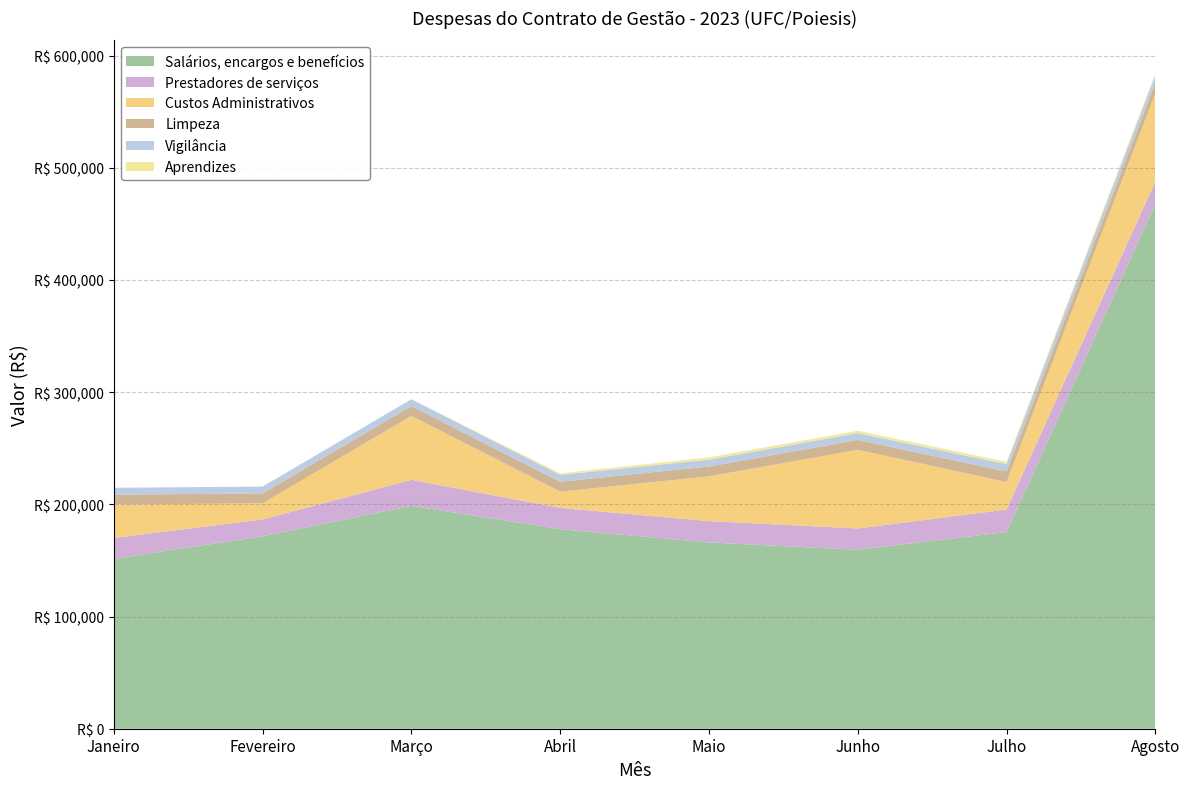

Reading right to left, transcribe all the data shown in this chart.

Salários, encargos e benefícios: Agosto=467500.5	Julho=175300.4	Junho=159472.6	Maio=166028.9	Abril=177815.3	Março=198686.7	Fevereiro=171548.8	Janeiro=151410.5
Prestadores de serviços: Agosto=20087.4	Julho=20054.2	Junho=19010.8	Maio=19010.8	Abril=19010.8	Março=23152.4	Fevereiro=14939.8	Janeiro=18672.4
Custos Administrativos: Agosto=78556.9	Julho=24514.5	Junho=70079.8	Maio=39868.0	Abril=14514.9	Março=56931.4	Fevereiro=14411.4	Janeiro=29750.0
Limpeza: Agosto=9424.0	Julho=9424.0	Junho=8807.5	Maio=8807.5	Abril=8807.5	Março=8807.5	Fevereiro=8807.5	Janeiro=8807.5
Vigilância: Agosto=6525.8	Julho=6525.8	Junho=6098.9	Maio=6098.9	Abril=6098.9	Março=6098.9	Fevereiro=6098.9	Janeiro=6098.9
Aprendizes: Agosto=2213.6	Julho=2004.3	Junho=2080.1	Maio=2016.8	Abril=1394.4	Março=0.0	Fevereiro=0.0	Janeiro=0.0